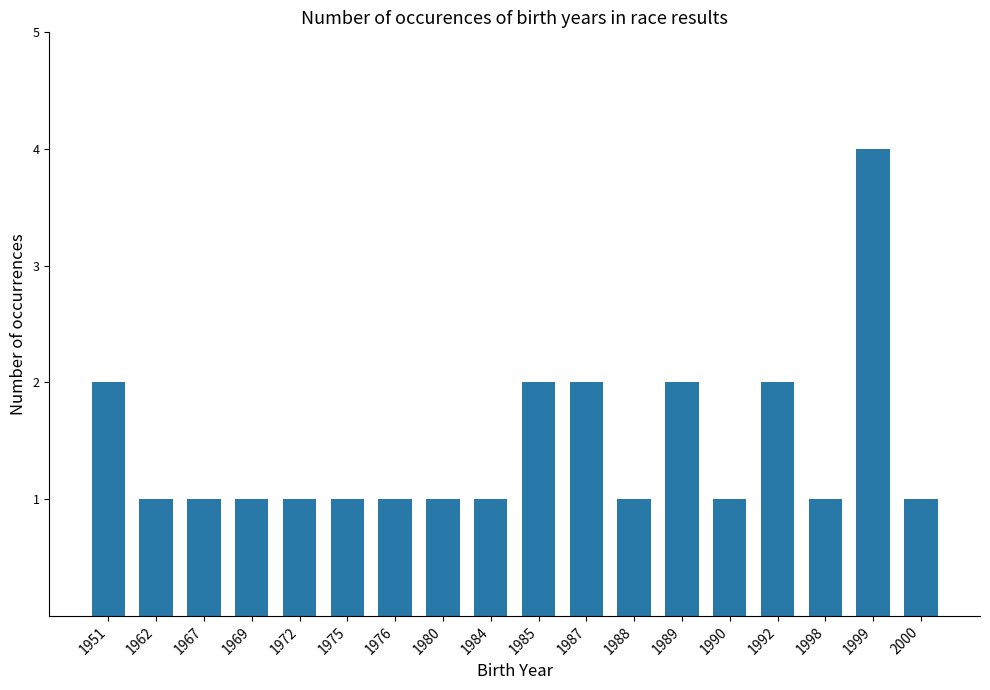

The value at 1992 is 2. True or false?

True